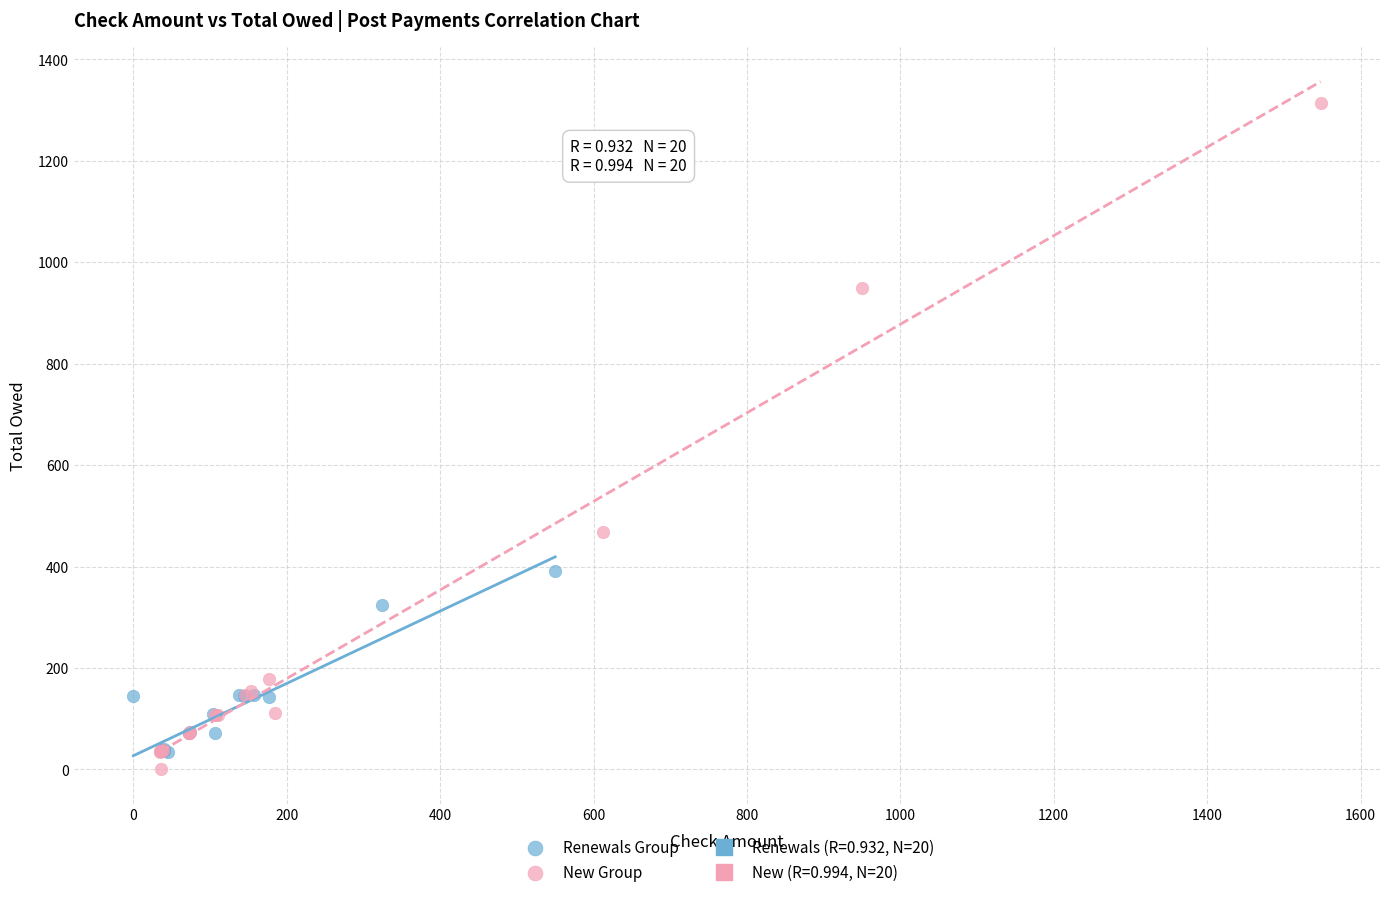

Which series contains the highest Y value?

New Group